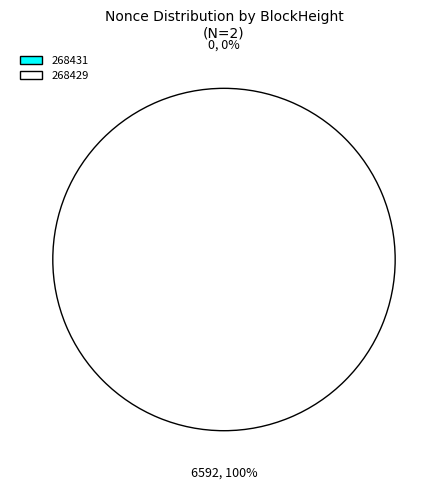

Count the number of slices in the pie.

2